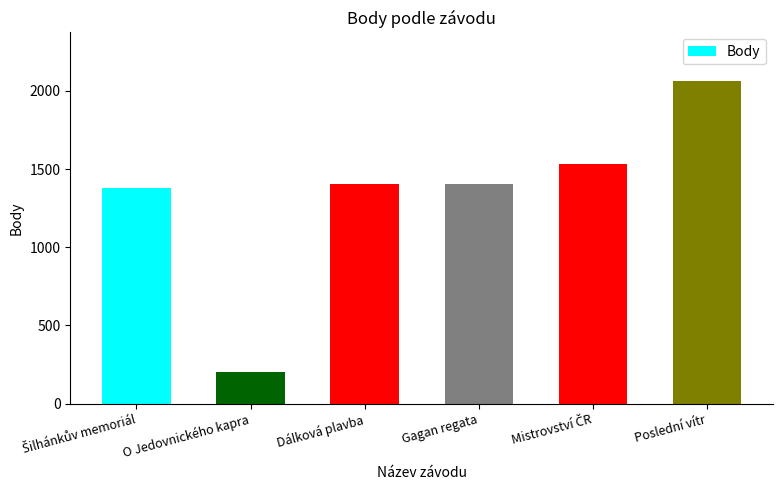

What is the approximate value at Poslední vítr?

2064